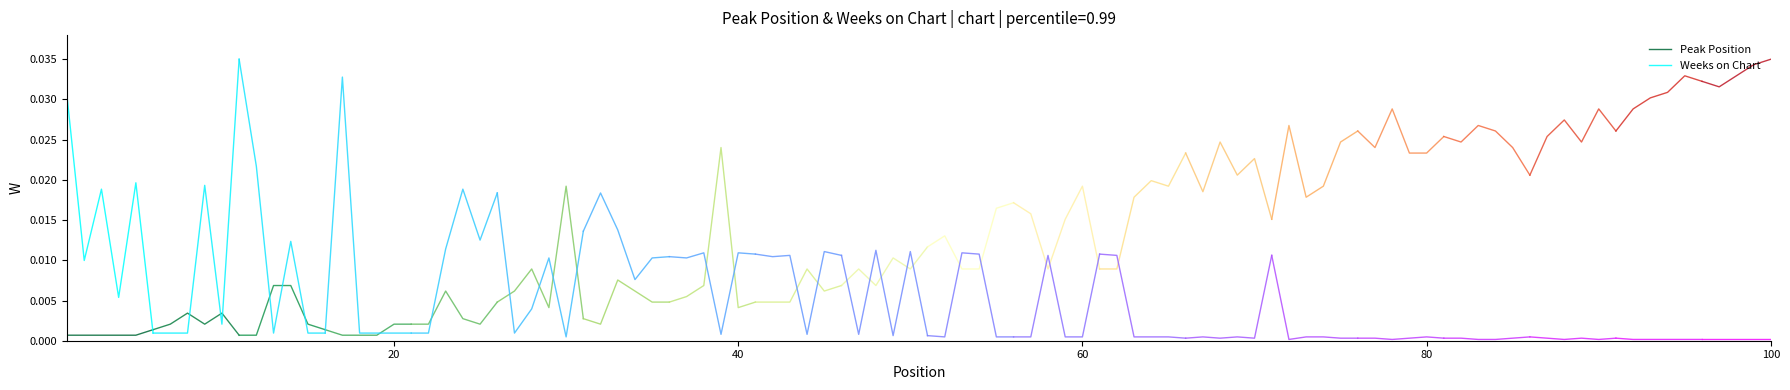

Which series ends up on top after the final intersection of Weeks on Chart and Peak Position?

Peak Position